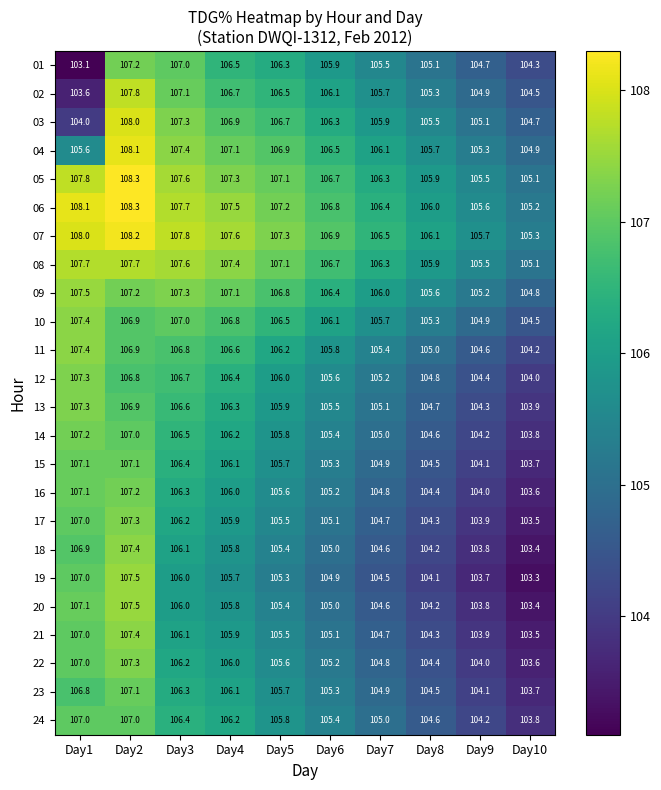

At how many categories does at least one series exceed 106?

8